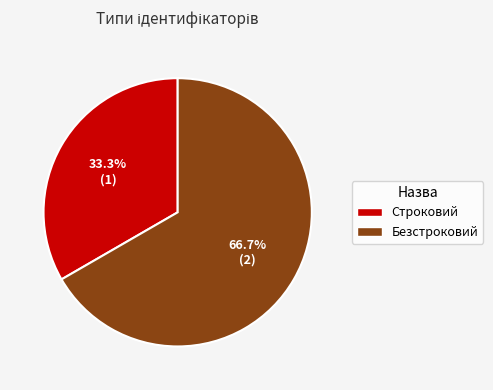

Approximately how many times larger is the value at Безстроковий compared to Строковий?

2.0